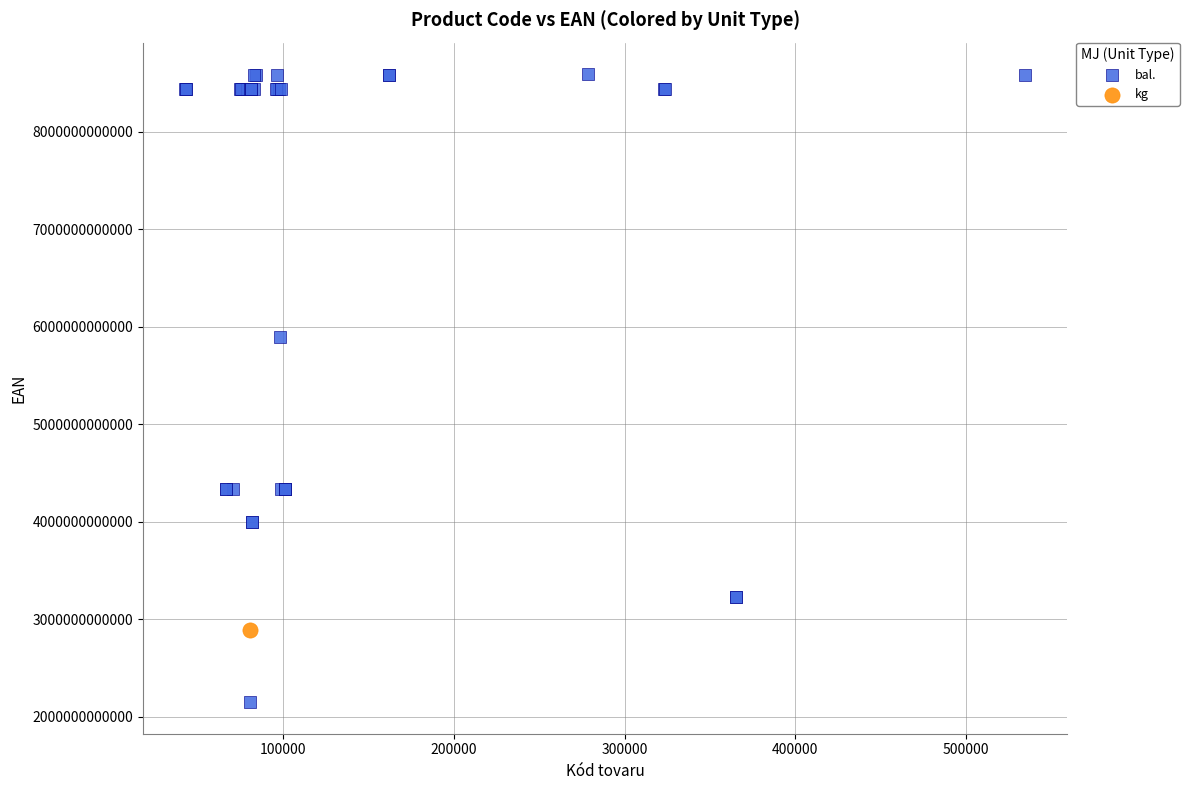

What are all the series names shown in the legend?

bal., kg